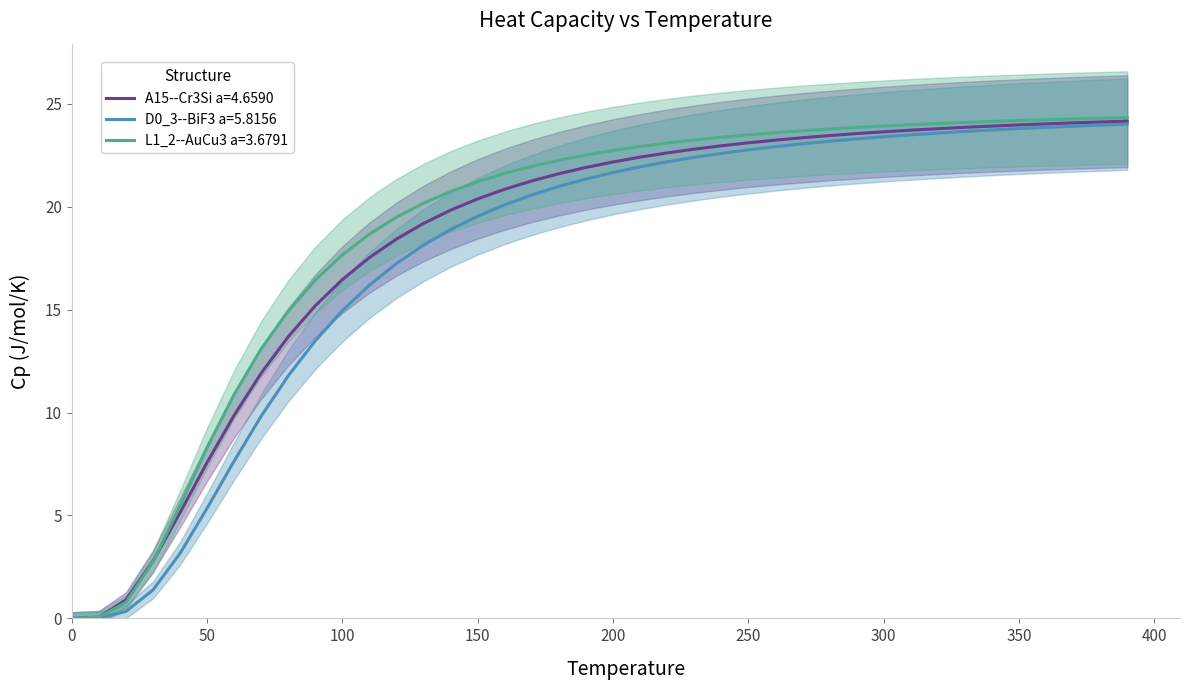

Where is L1_2--AuCu3 a=3.6791 nearest to the value 12?

70.0